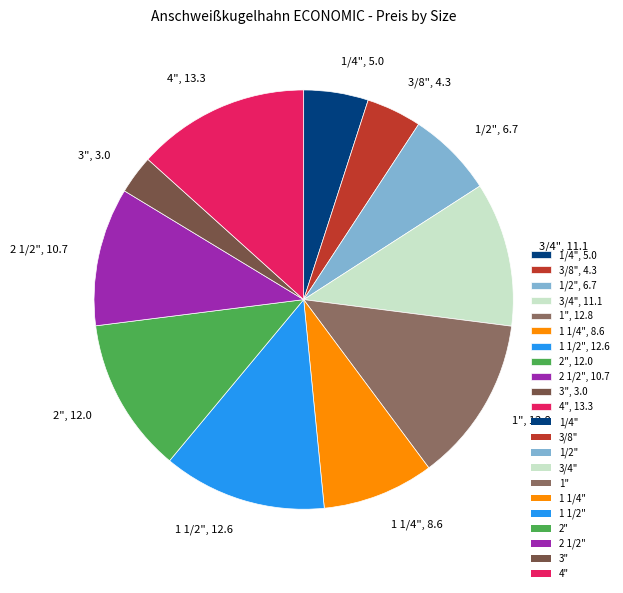

Is it true that 3/4" is 25% of the pie?

False